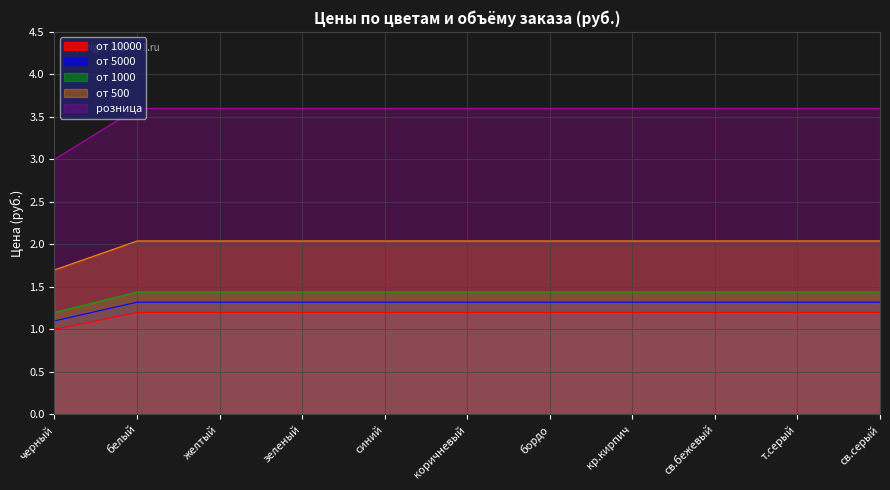

What is the minimum value for от 1000?

1.2